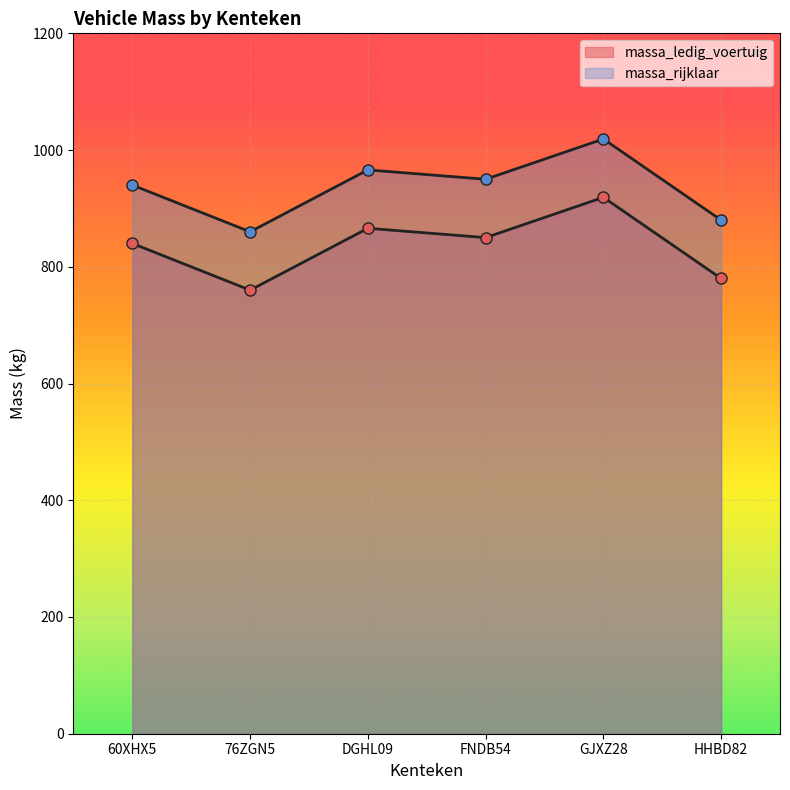

What position from the right is HHBD82?

1